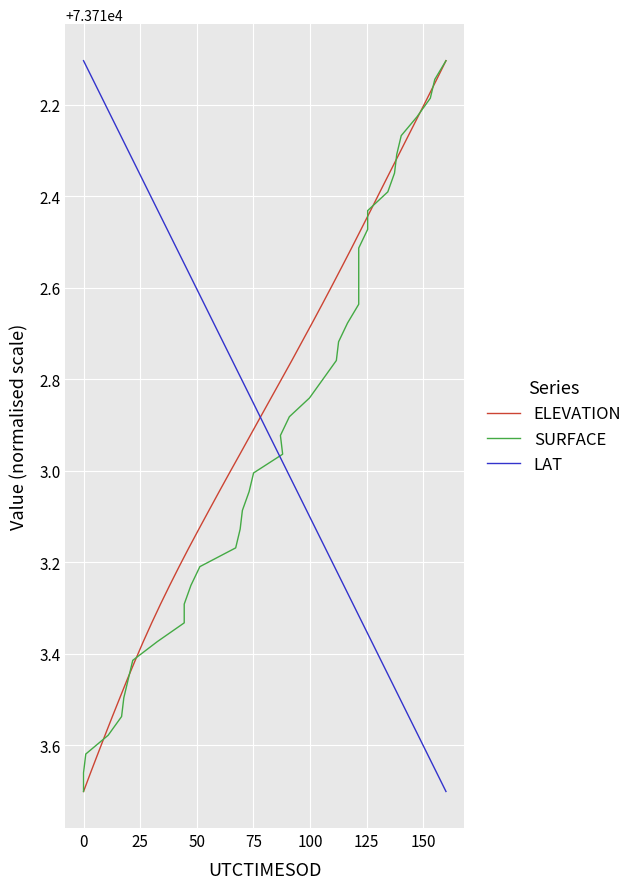

Is the value of SURFACE at 16 greater than the value of LAT at 12?

Yes